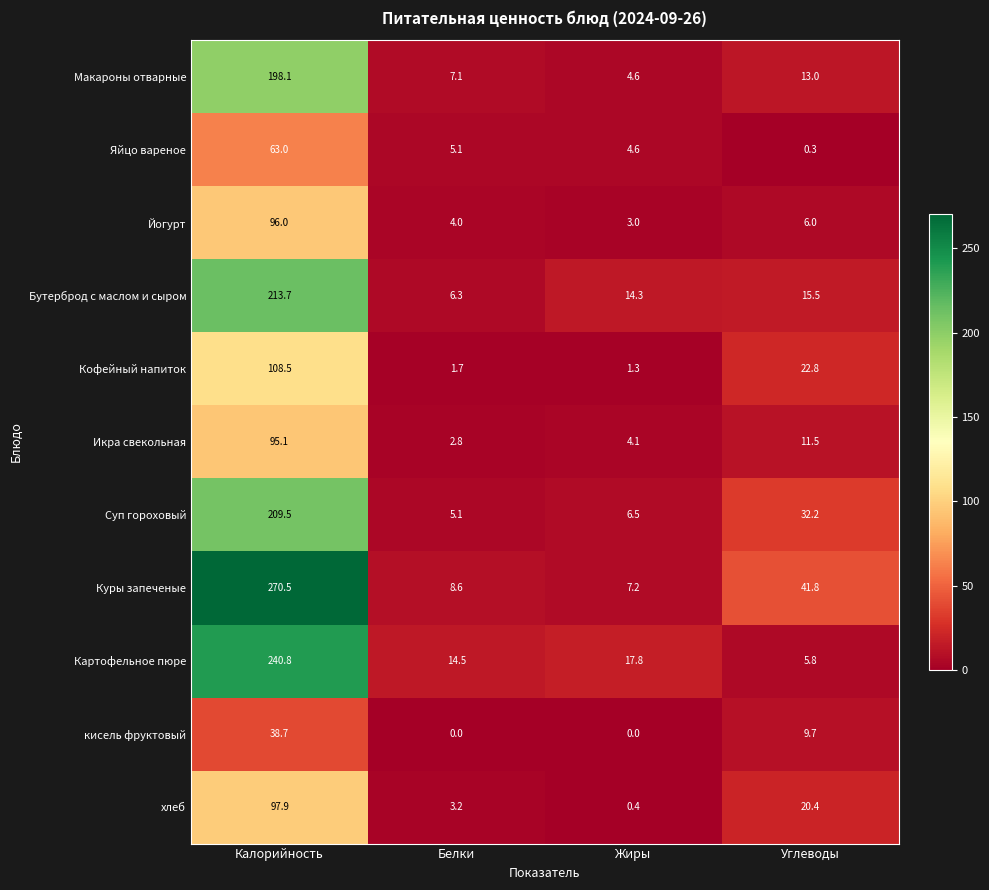

What is the difference between the maximum and minimum values in the Кофейный напиток series?

107.2